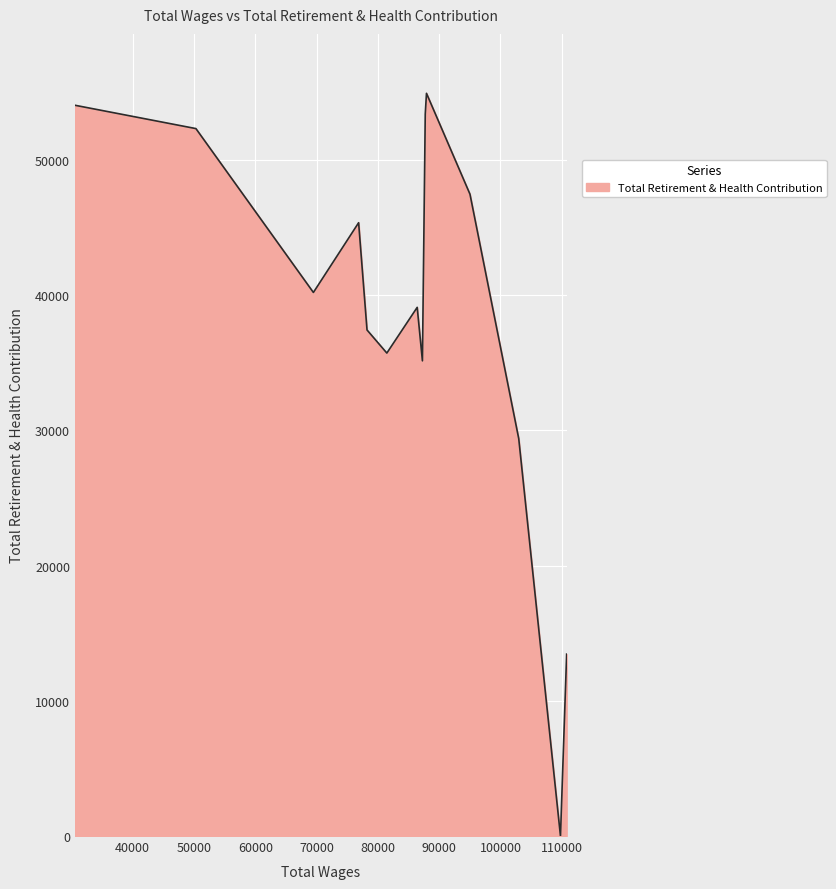

What is the maximum value shown in the chart?

54924